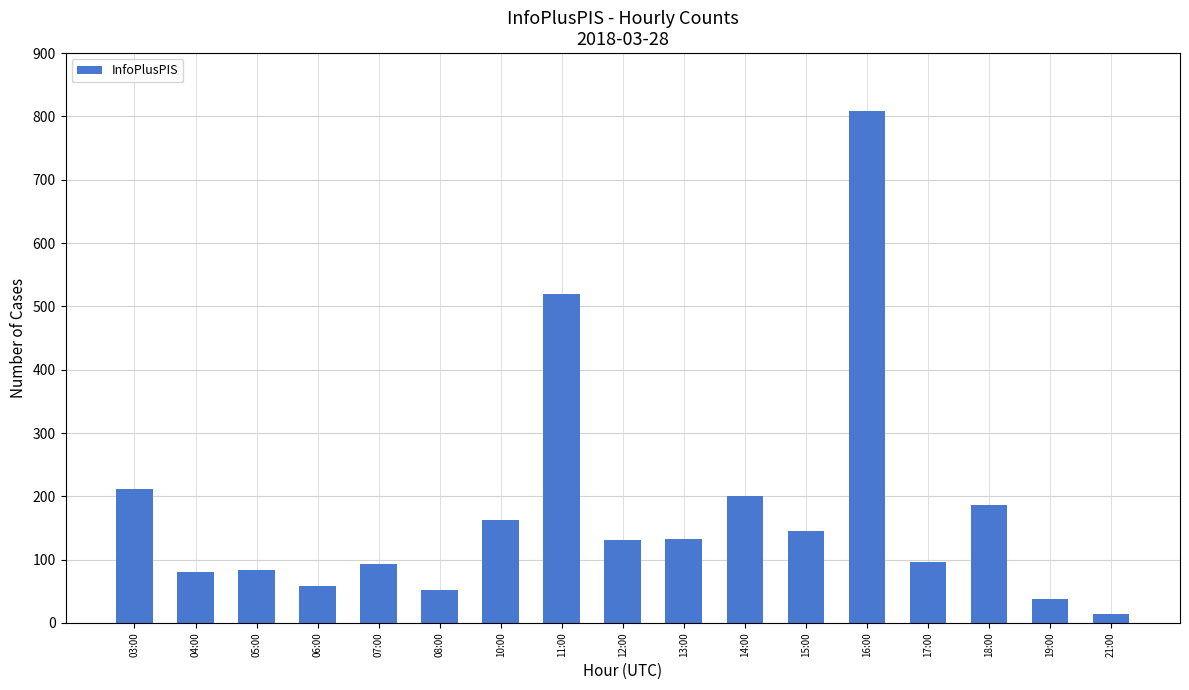

What is the greatest value displayed?

808